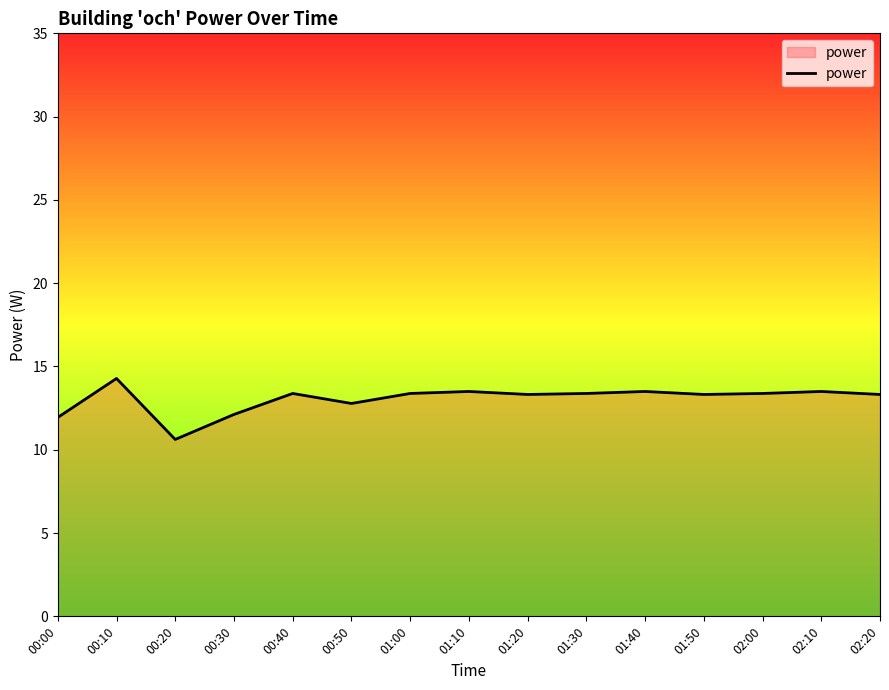

Which label corresponds to the smallest value in the chart?

00:20